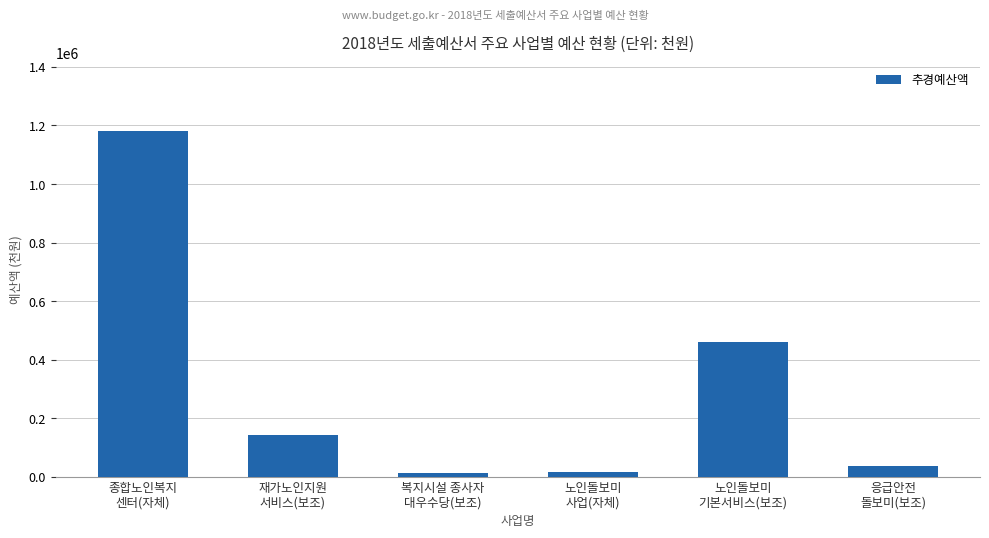

What is the label of the 2nd bar from the right?

노인돌보미
기본서비스(보조)